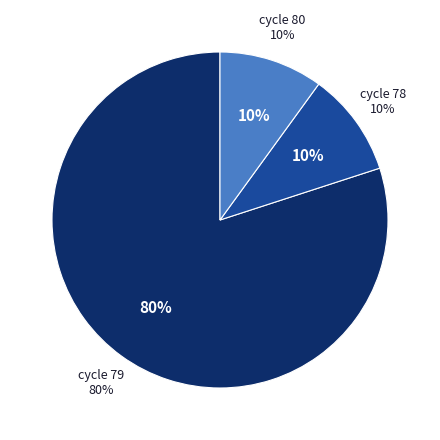

Is it true that 80 is 10% of the pie?

True